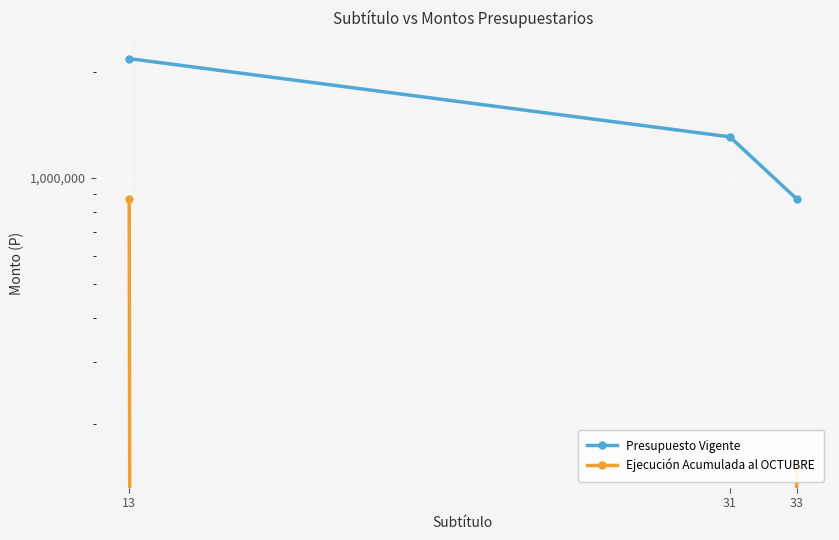

What is the total value across all series at 13?

3046075